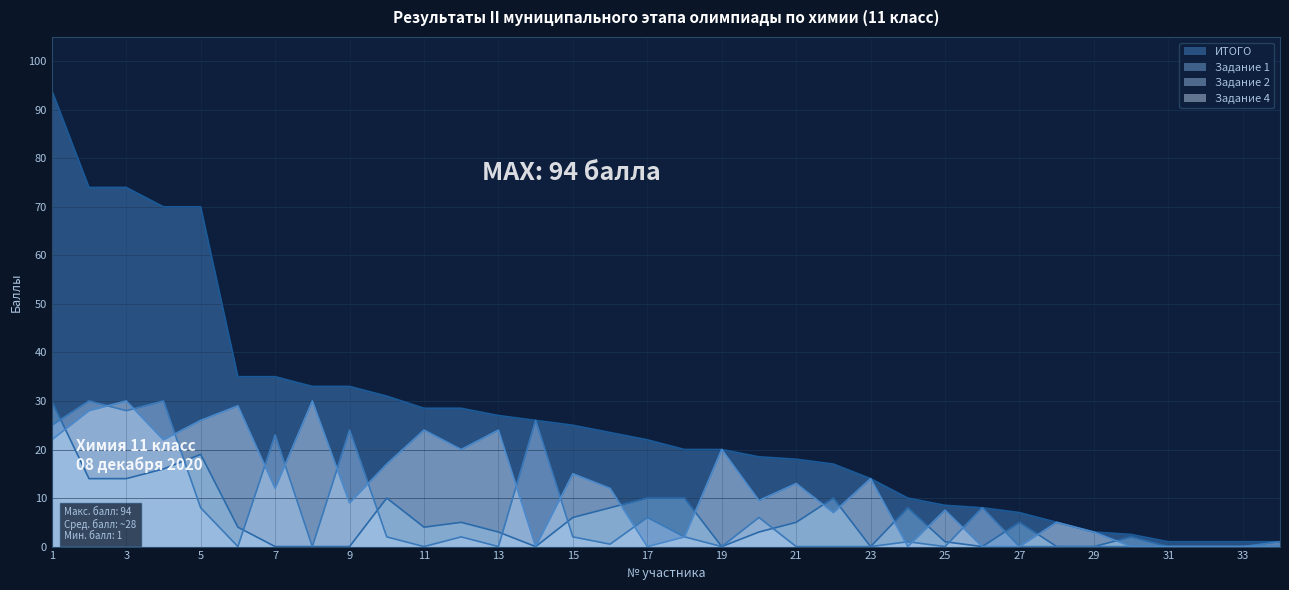

List the labels in order of ИТОГО value, largest first.

1, 2, 3, 4, 5, 6, 7, 8, 9, 10, 11, 12, 13, 14, 15, 16, 17, 18, 19, 20, 21, 22, 23, 24, 25, 26, 27, 28, 29, 30, 31, 32, 33, 34